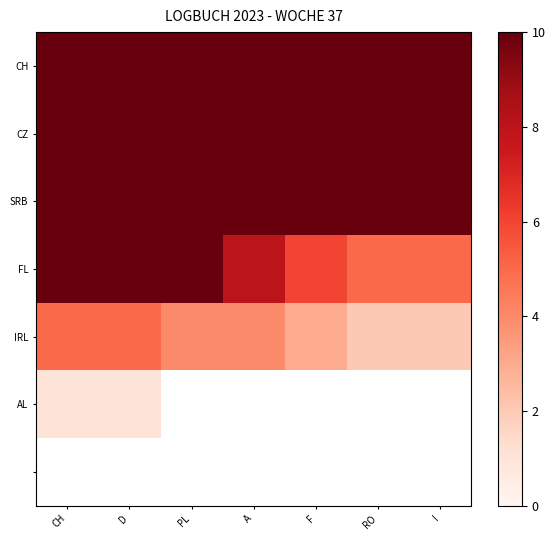

Which series has the widest spread of values?

FL